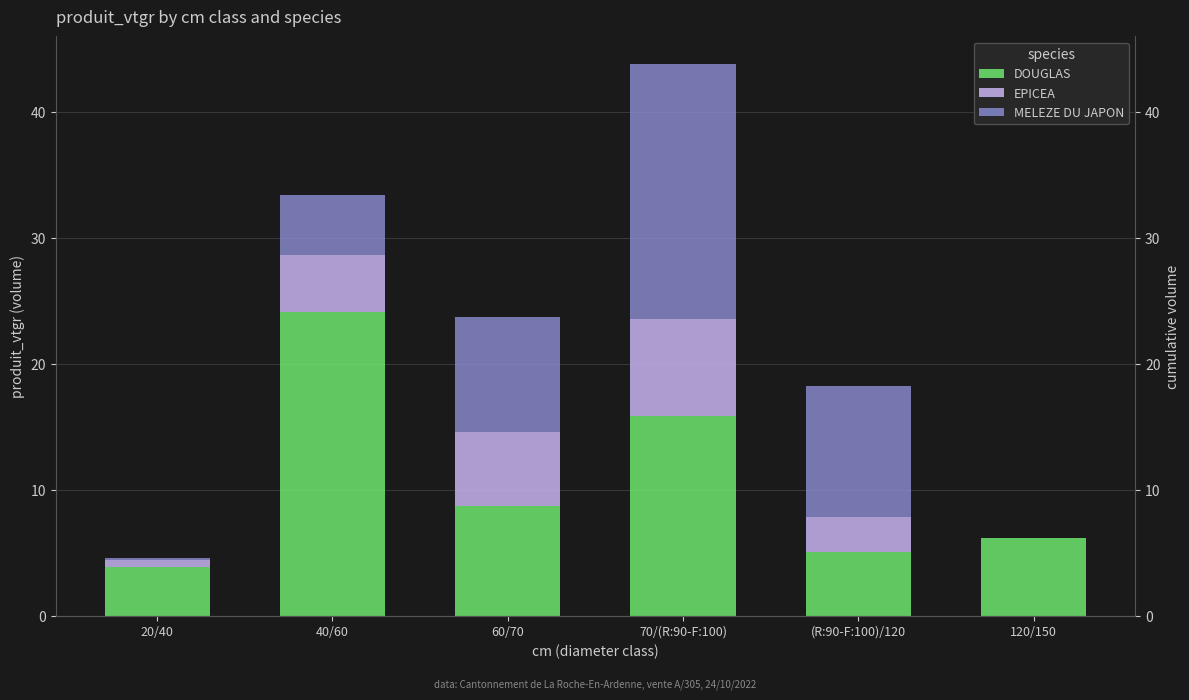

Rank the series by their maximum value, from lowest to highest.

EPICEA, MELEZE DU JAPON, DOUGLAS